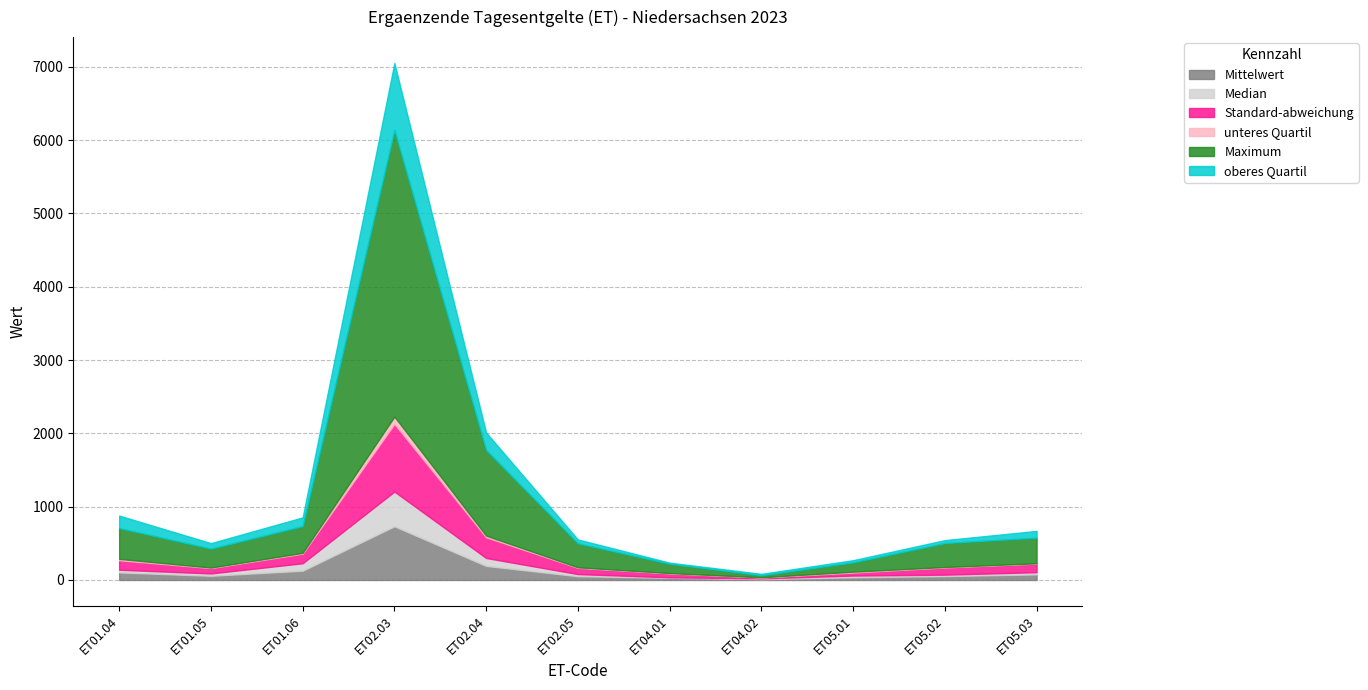

At which category does Standard-abweichung reach its first local peak?

ET02.03